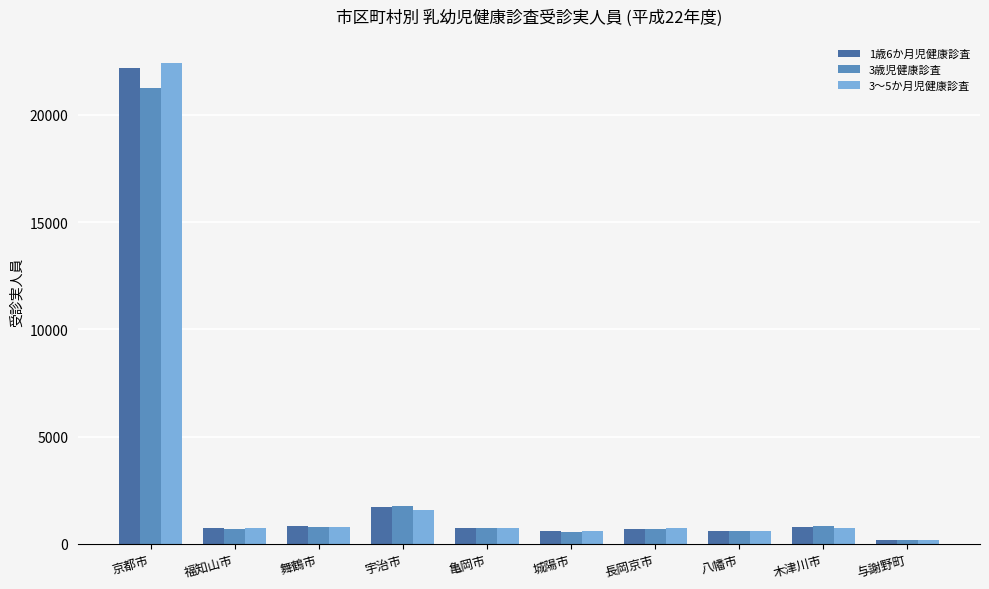

Which label corresponds to the largest value in the chart?

京都市